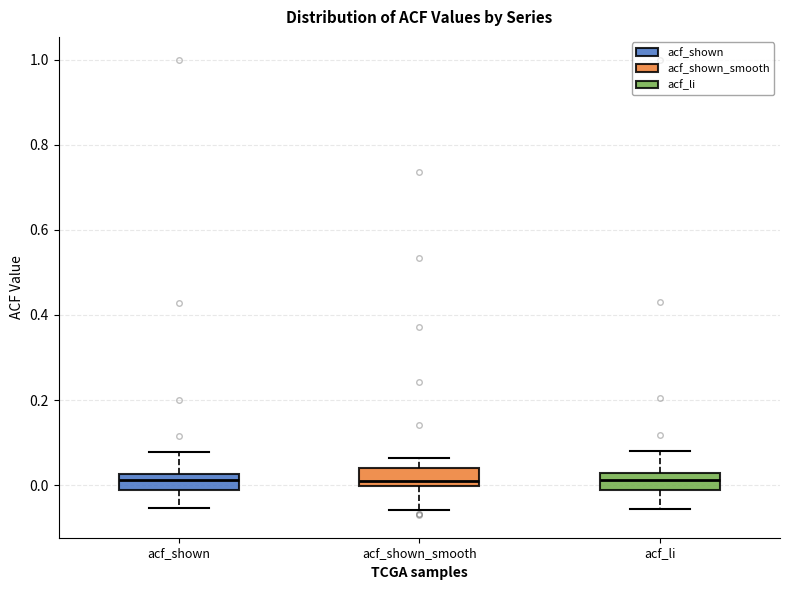

Where is the upper edge of the box for acf_shown_smooth on the y-axis? The values are not printed on the chart, so give them approximately, as read against the axis.

0.04